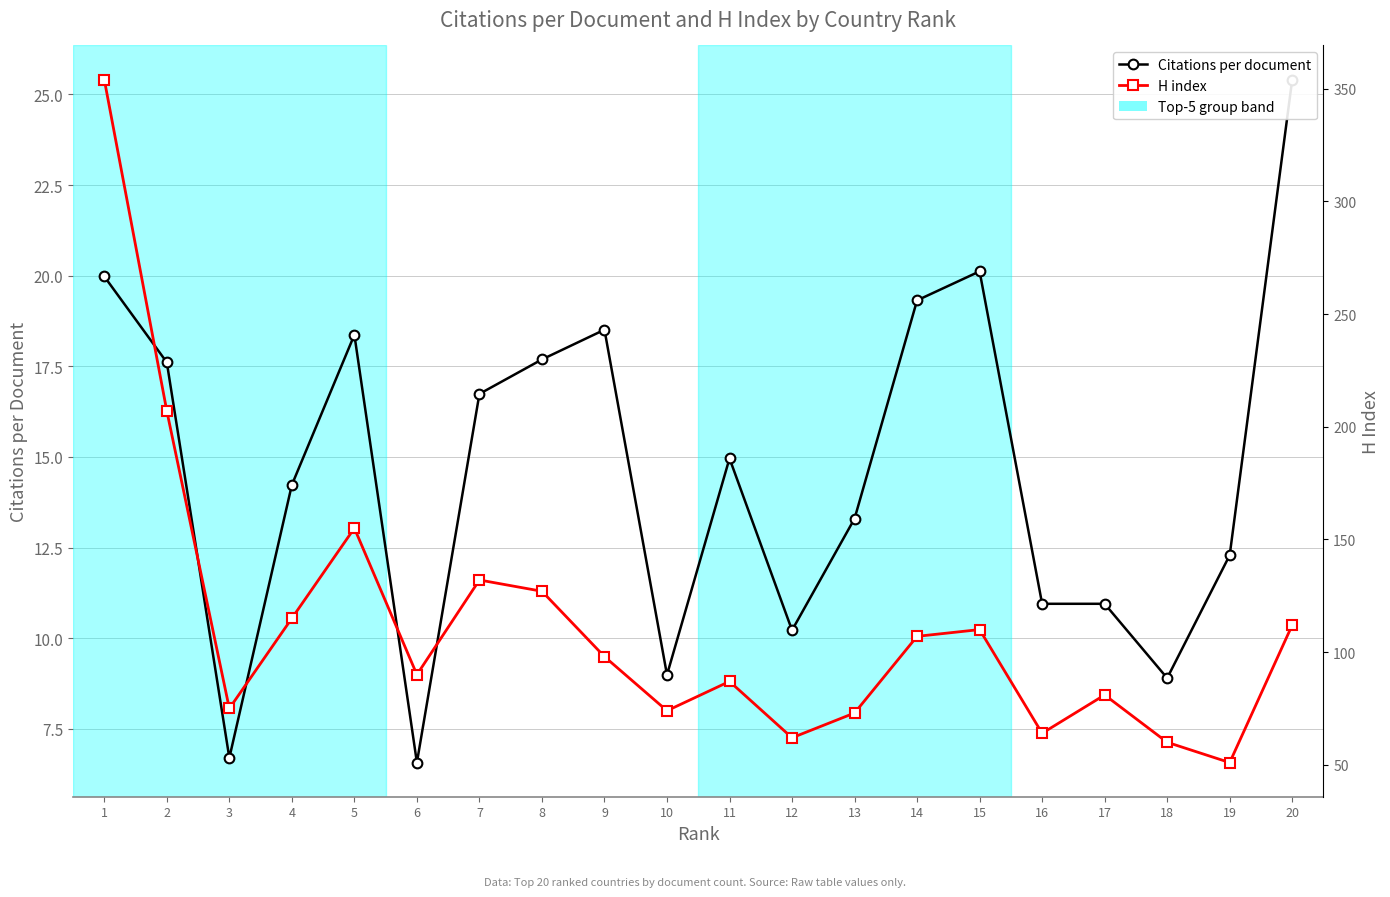

Where is Citations per document nearest to the value 15?

11